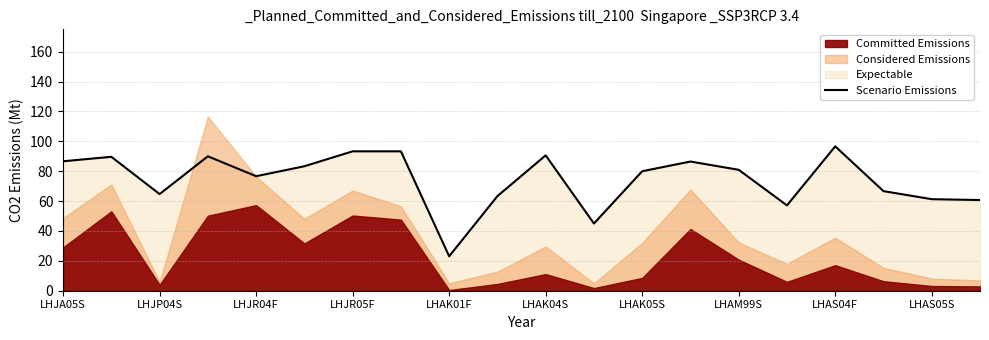

Which category has the lowest value in the Scenario Emissions series?

LHAK01F